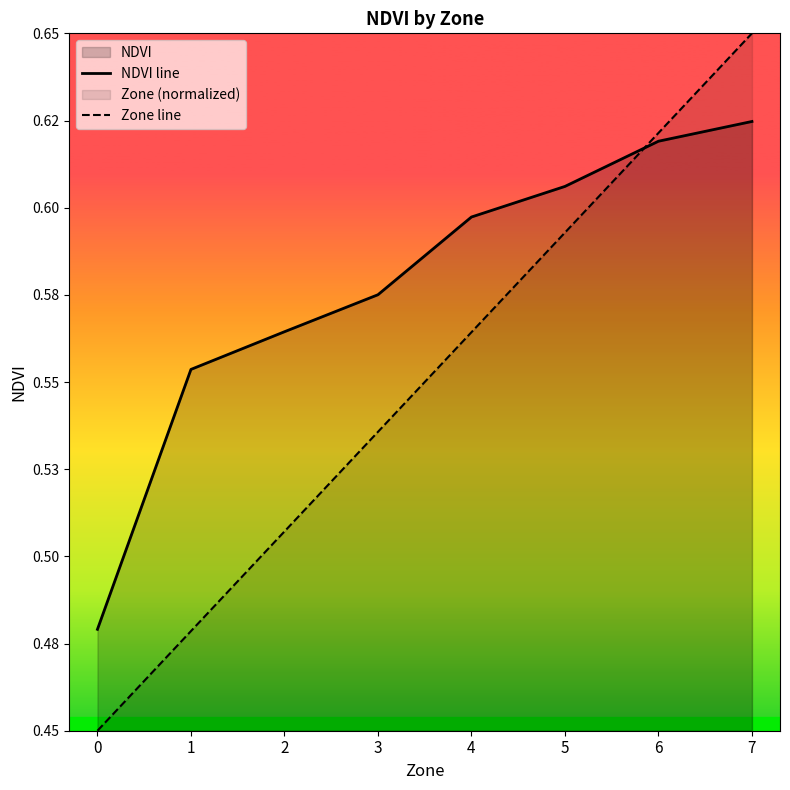

Which series has the largest total across all categories?

NDVI line